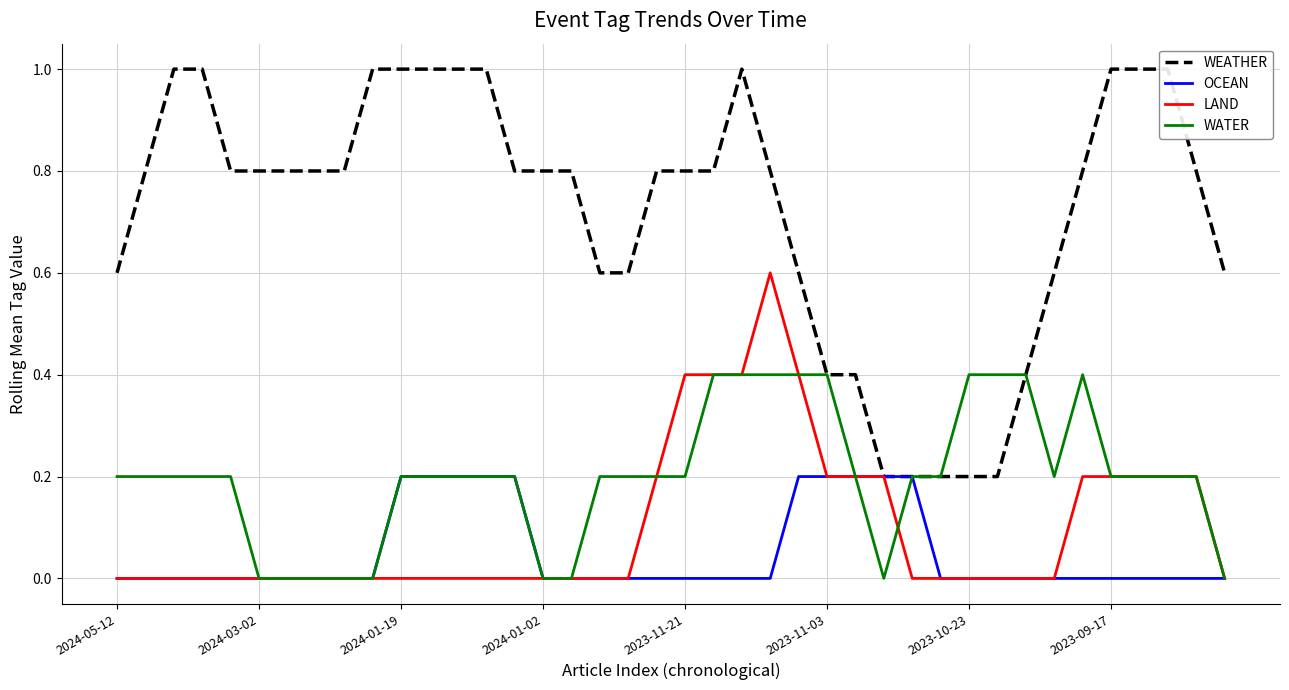

What position from the right is 38?

2